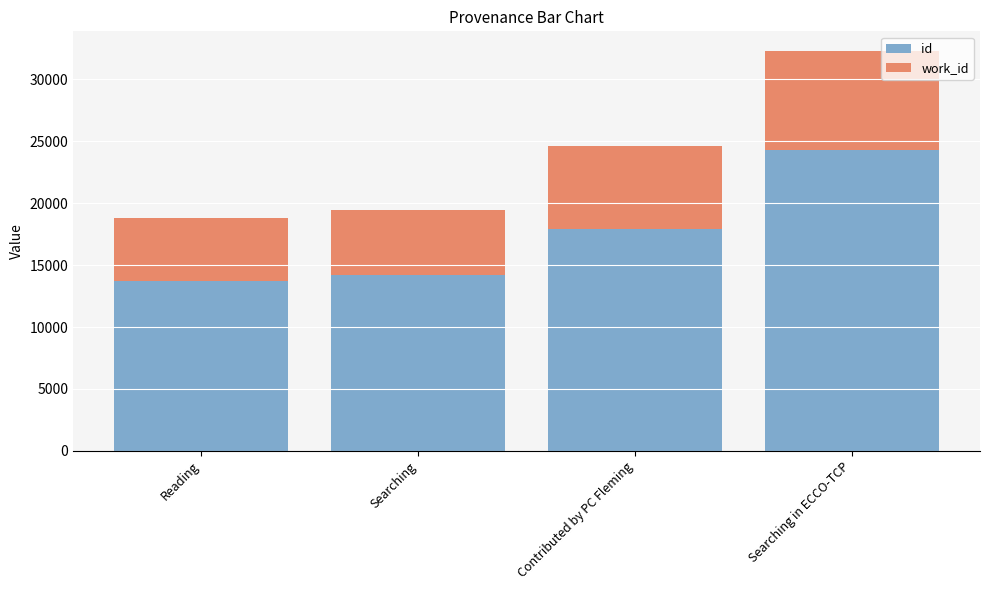

How many series are shown in this chart?

2